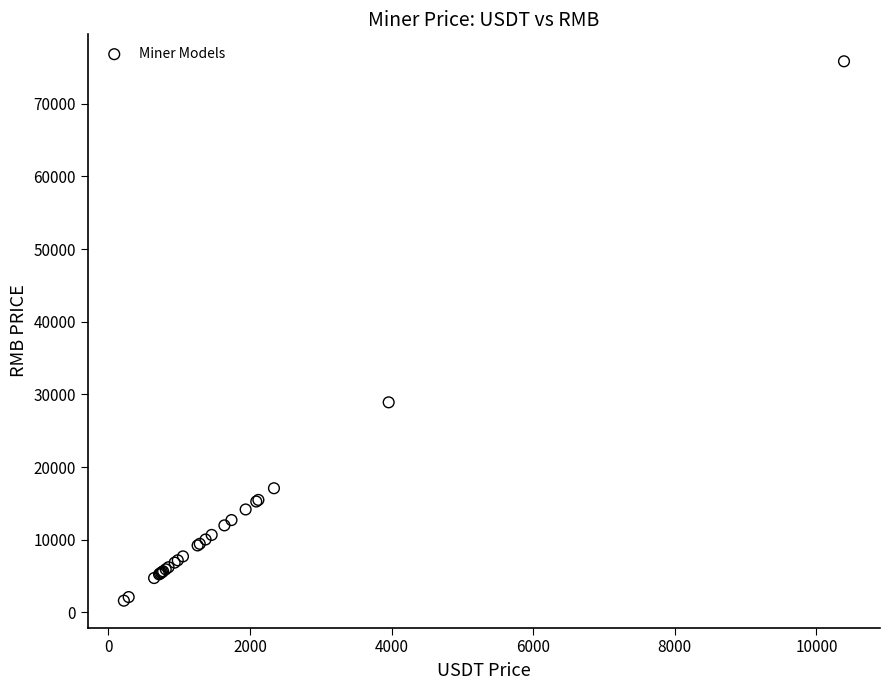

What Y value in the scatter plot is closest to 38727?

28908.0